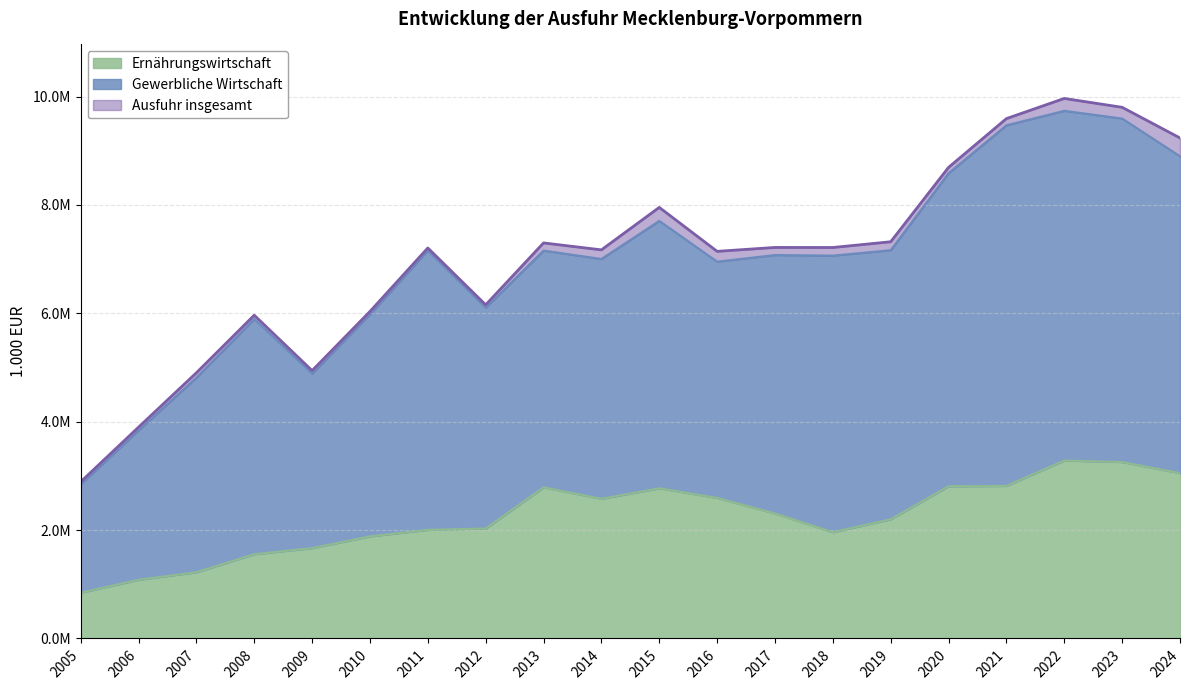

True or false: Ausfuhr insgesamt has a value of 2813515 at 2017.

False